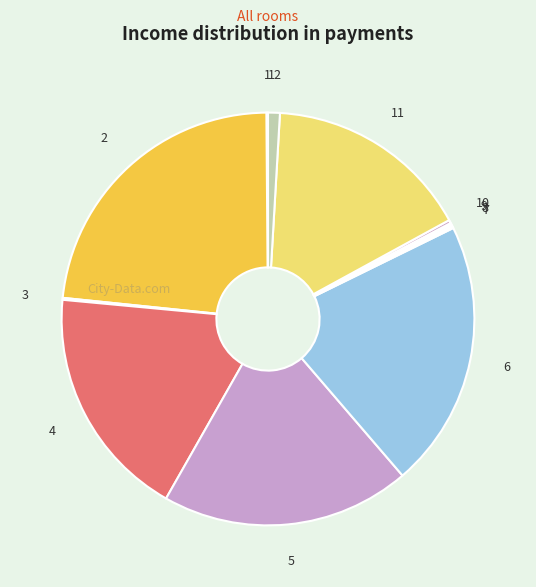

Which has a higher value, 5 or 6?

6